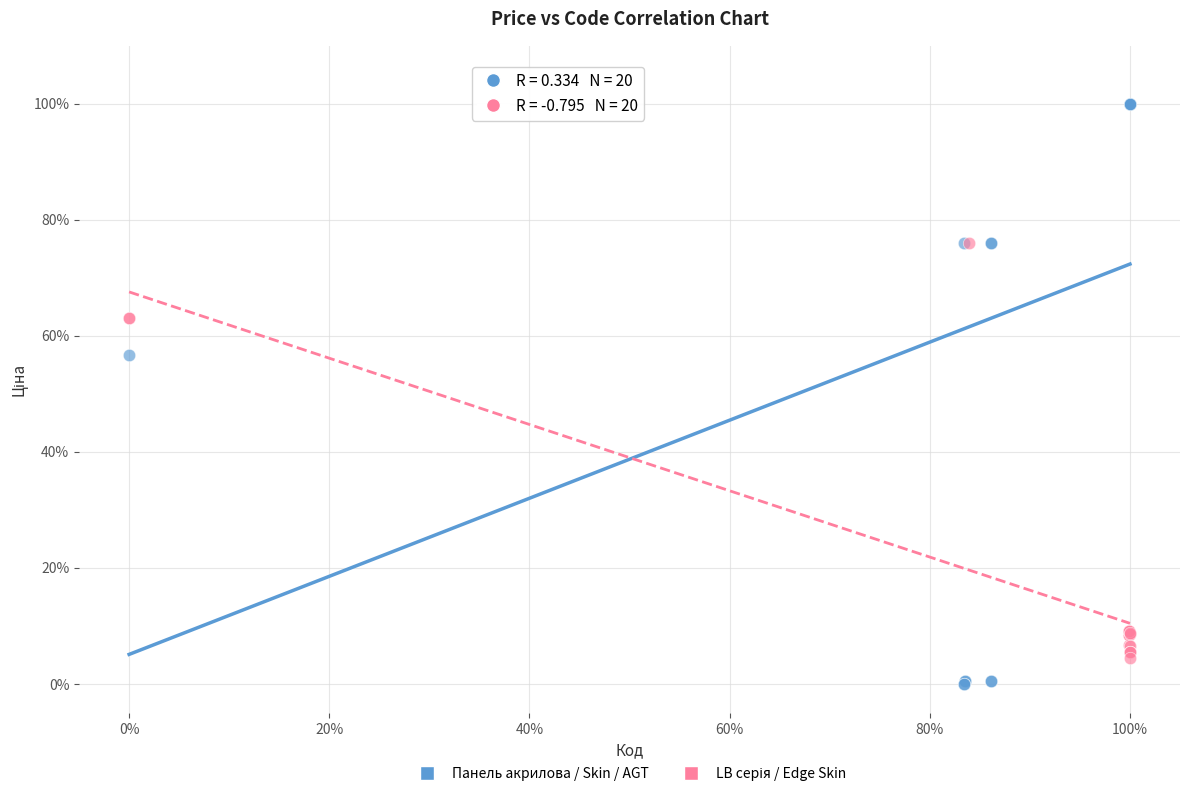

Which series reaches the maximum Y coordinate?

Панель акрилова / Skin / AGT